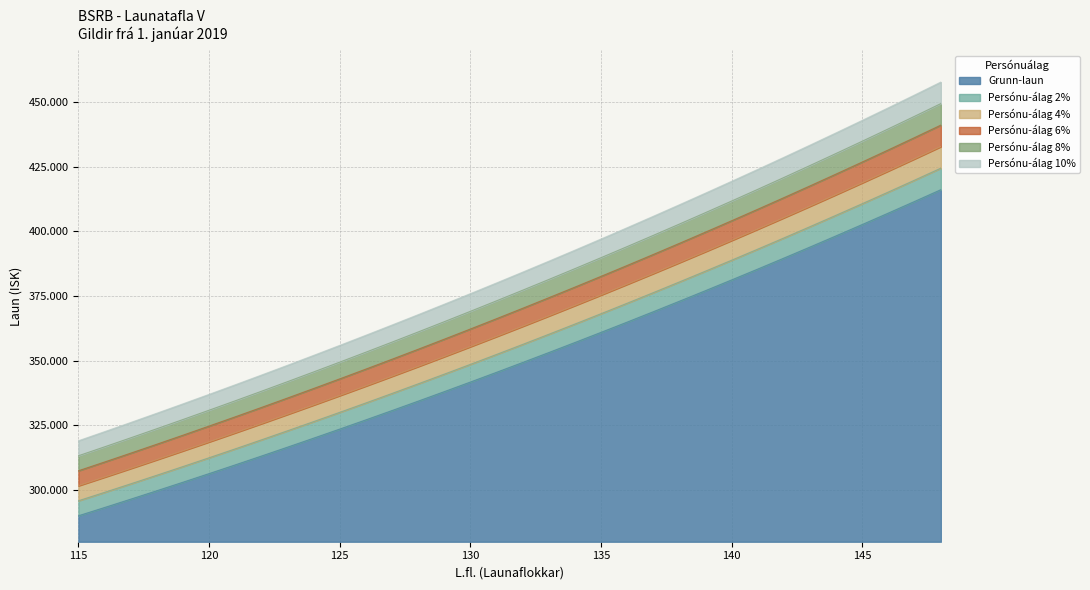

What is the difference between the Persónu-álag 2% values at 121 and 128?

25143